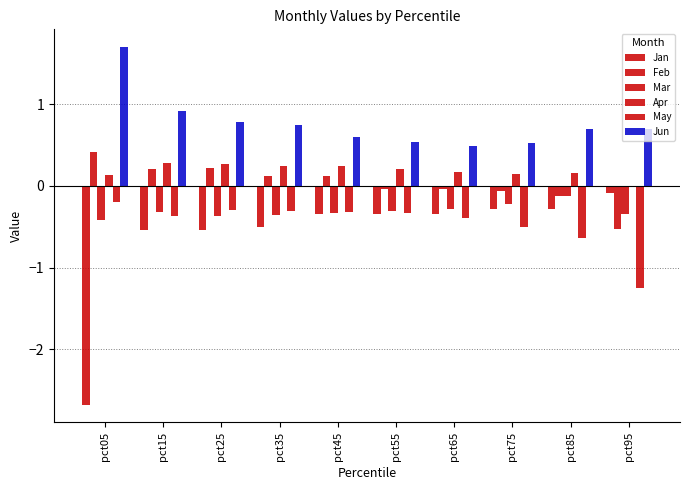

Which has a higher value, pct25 or pct95?

pct95